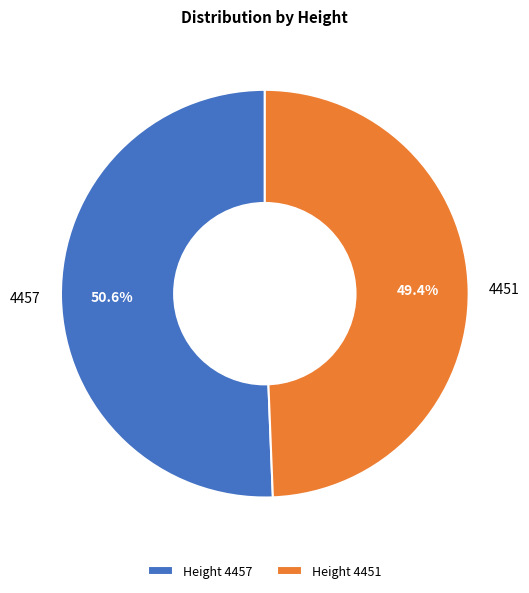

Which slice is the largest?

4457